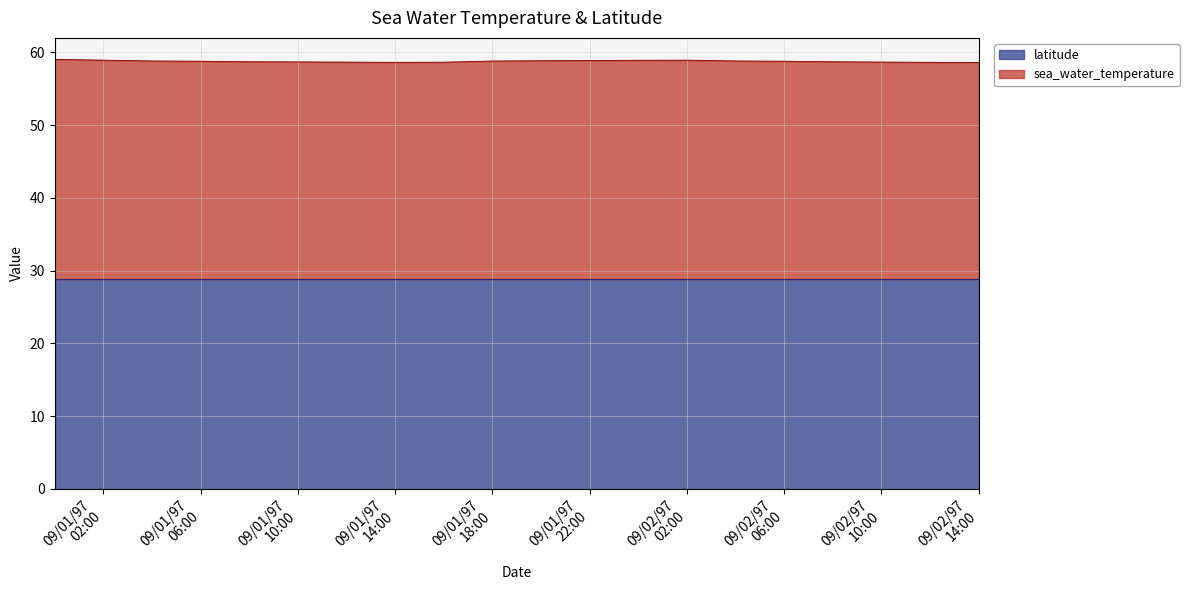

Does the chart have visible grid lines?

Yes